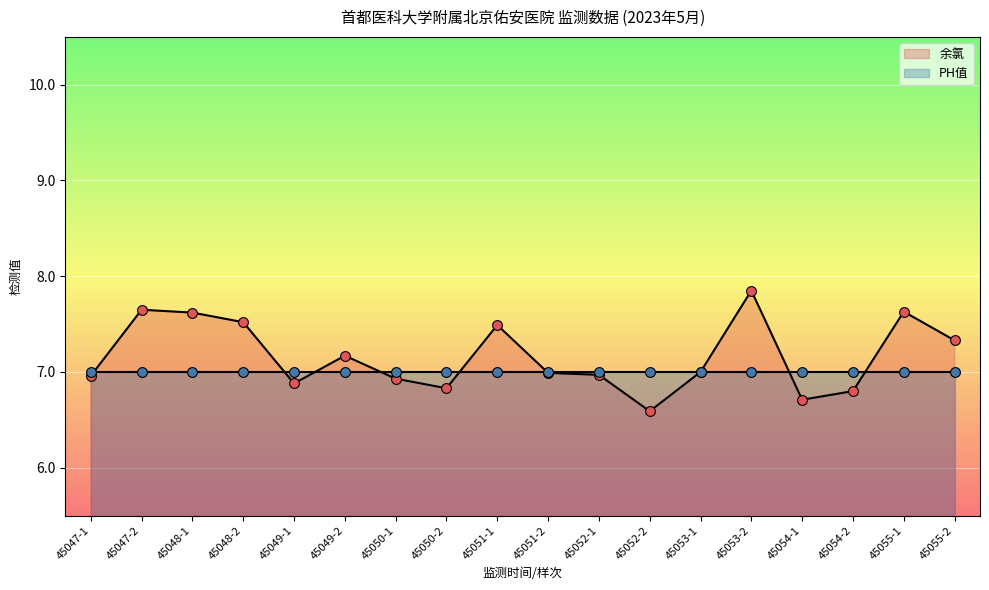

Between 45055-2 and 45048-2, which is larger?

45048-2